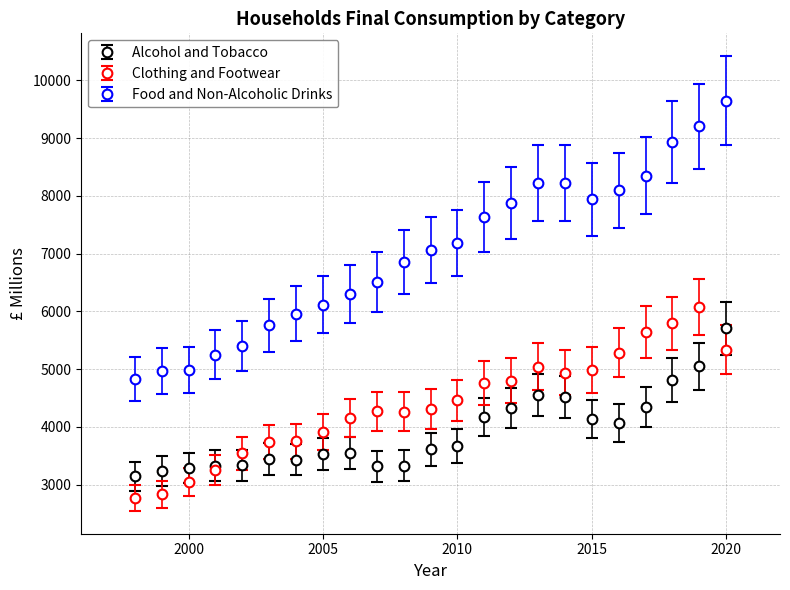

Which series has the largest total across all categories?

Food and Non-Alcoholic Drinks